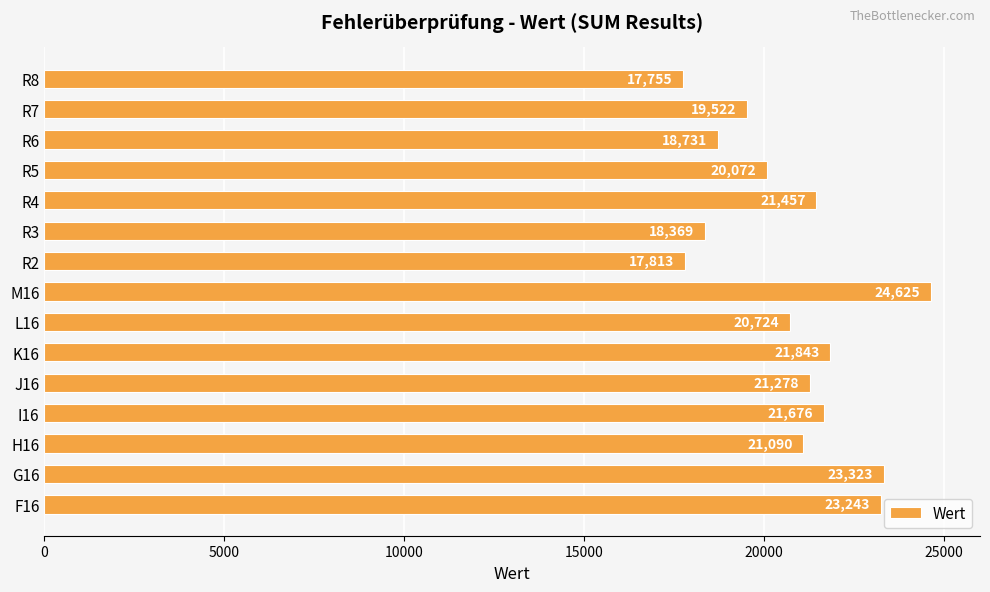

List the labels in order of value, largest first.

M16, G16, F16, K16, I16, R4, J16, H16, L16, R5, R7, R6, R3, R2, R8